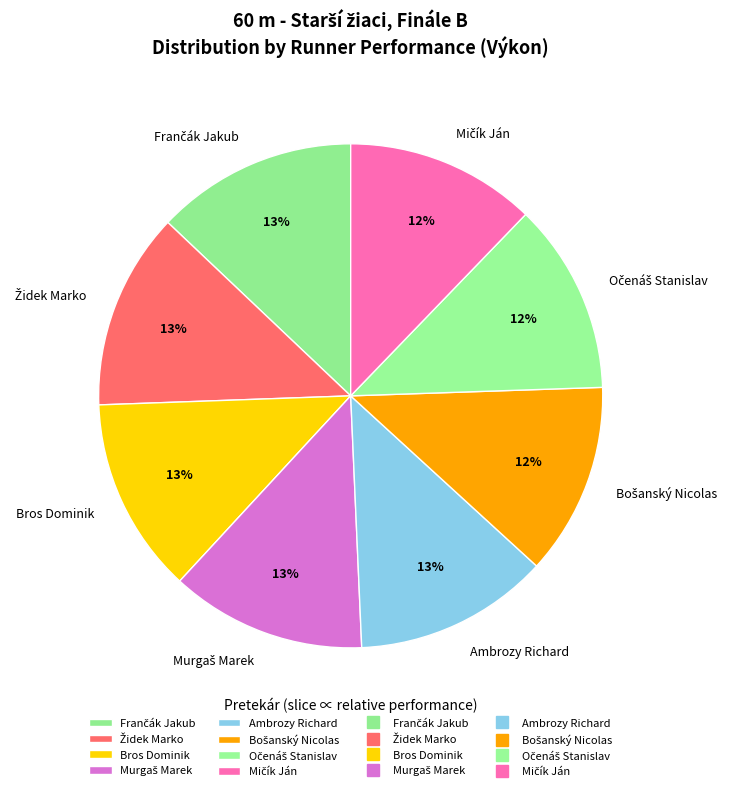

How many slices are in this pie chart?

8